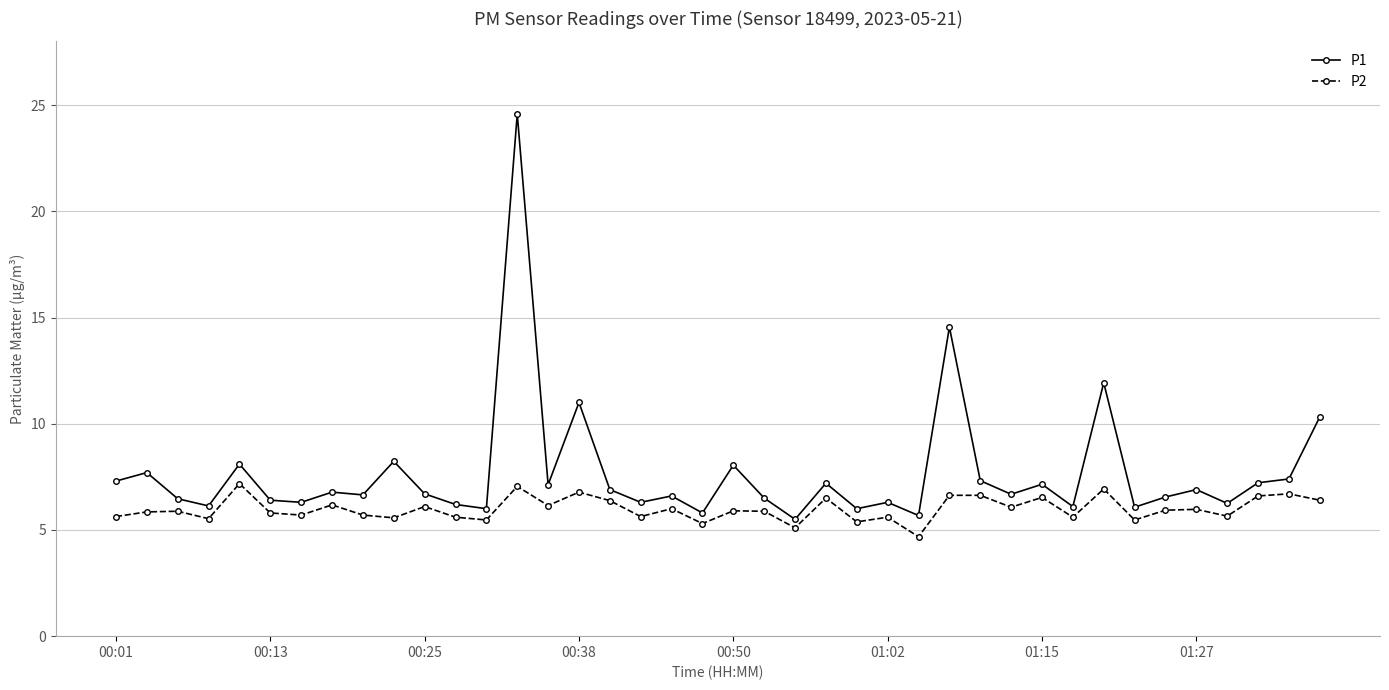

In P1, how many points are higher than both neighbors (excluding endpoints)?

14